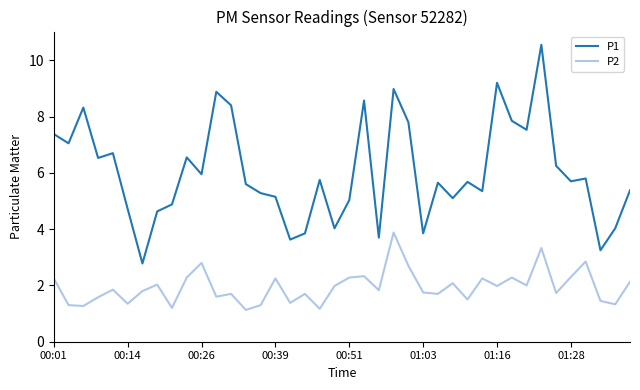

What is the greatest value displayed?

10.6